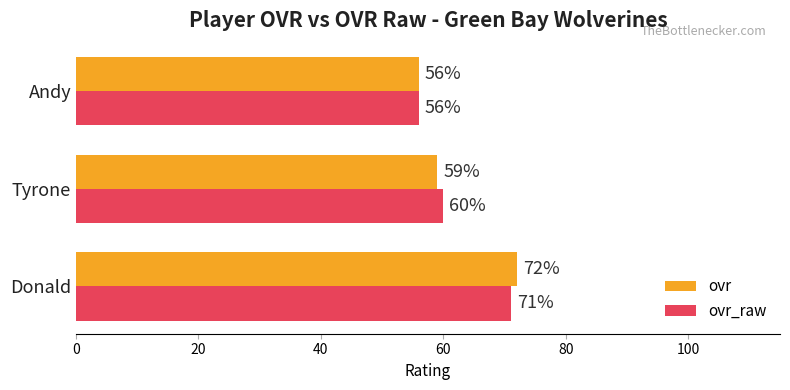

What is the maximum value shown in the chart?

72